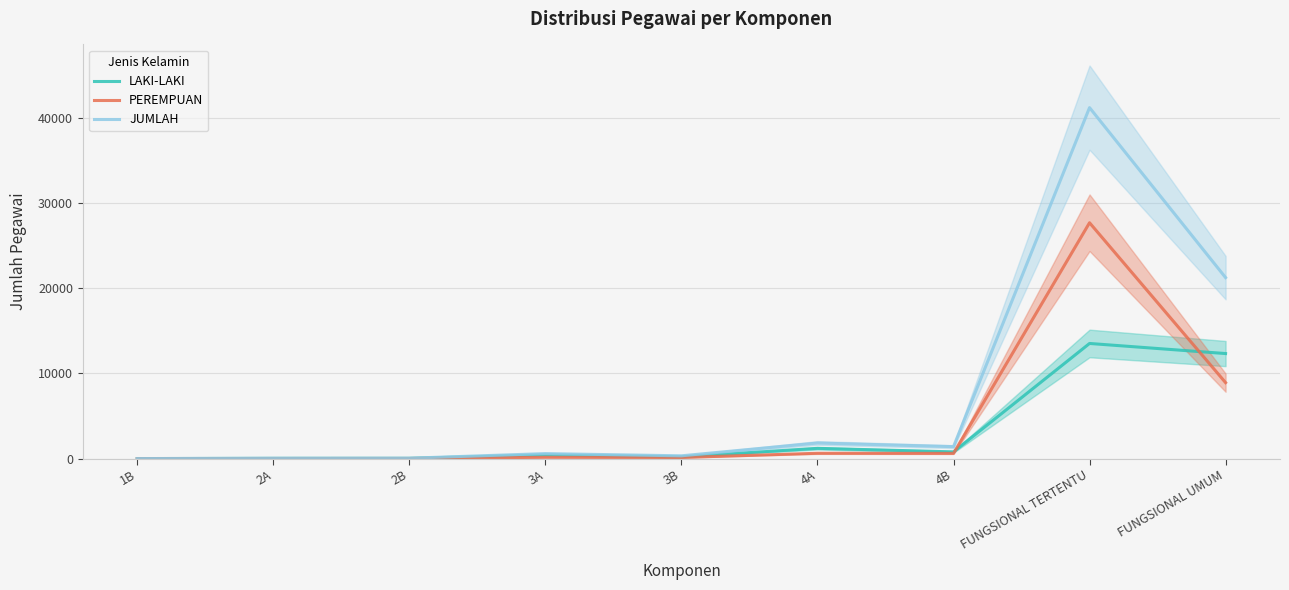

Between which two adjacent categories do PEREMPUAN and LAKI-LAKI first intersect?

4B and FUNGSIONAL TERTENTU